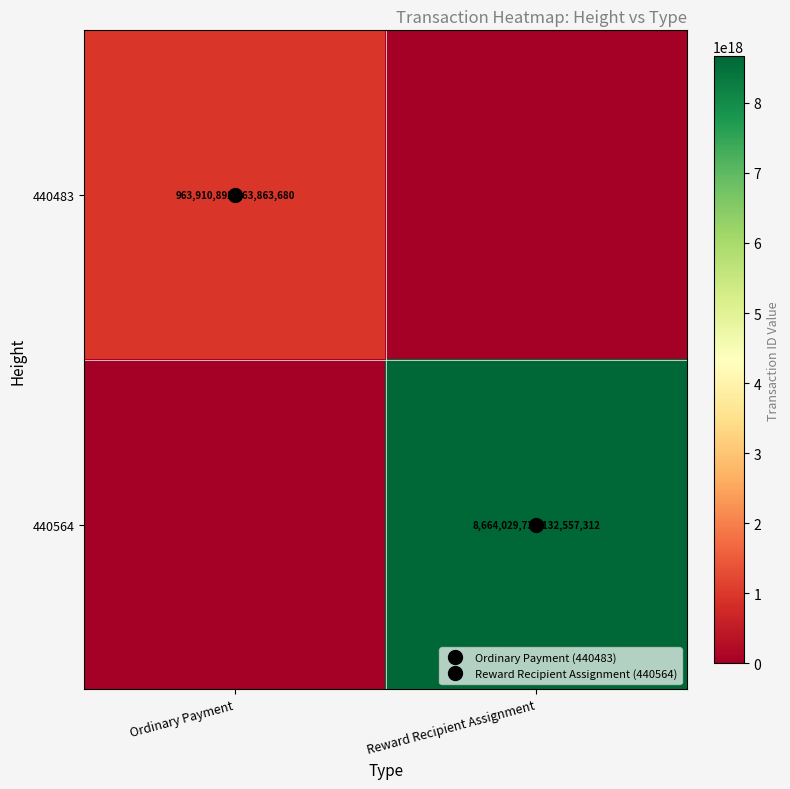

Count the 440564 values in the range 0 to 8664029737132557312.

2